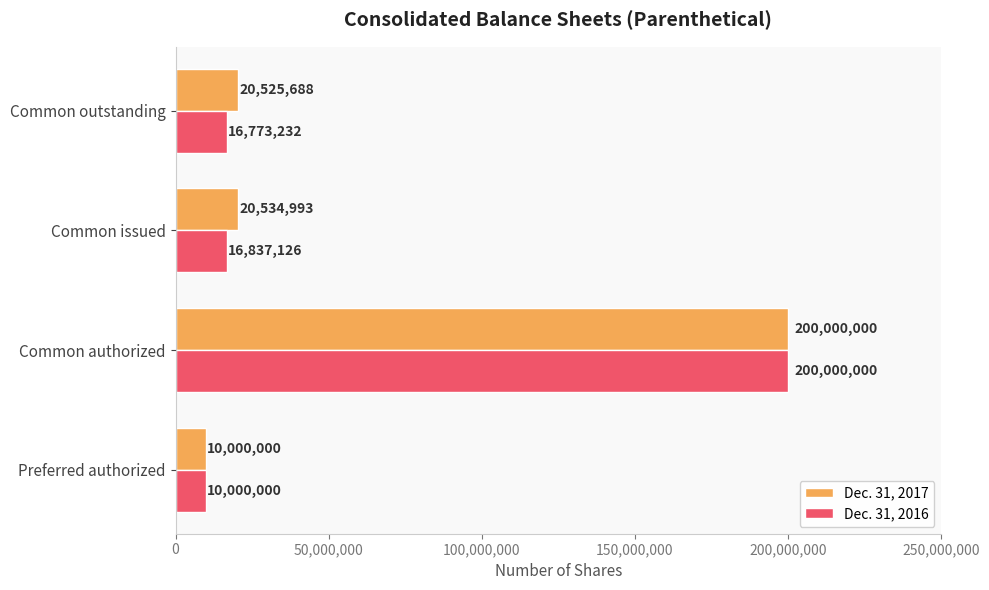

What is the maximum value shown in the chart?

200000000